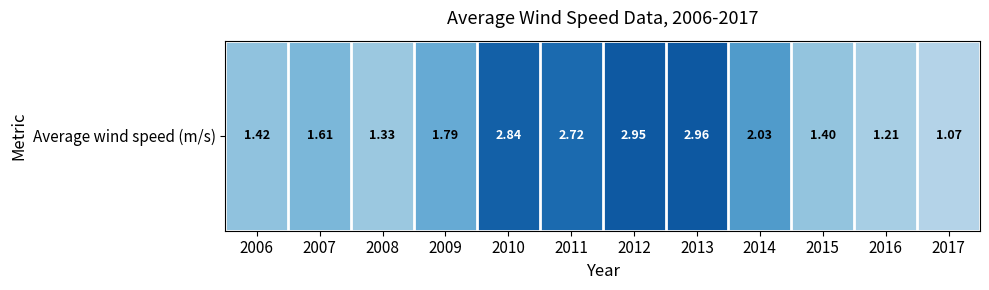

What is the ratio of the value at 2010 to the value at 2015?

2.0